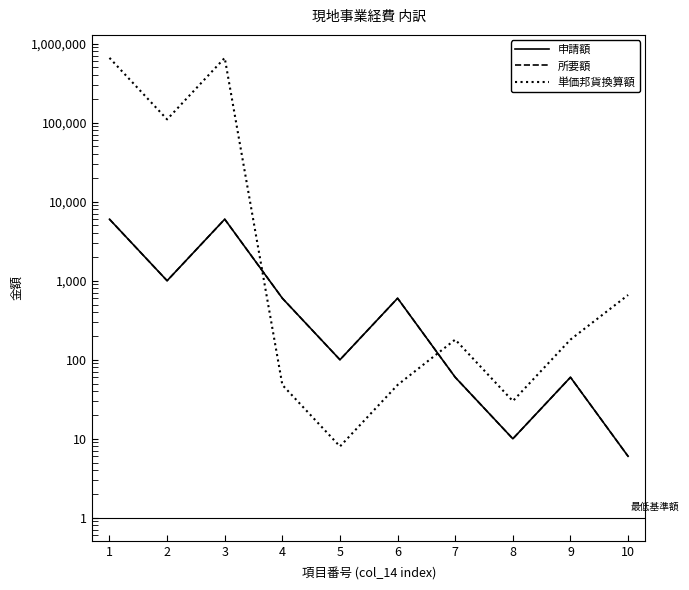

What is the value of the 所要額 point at the 10th from the left?

6